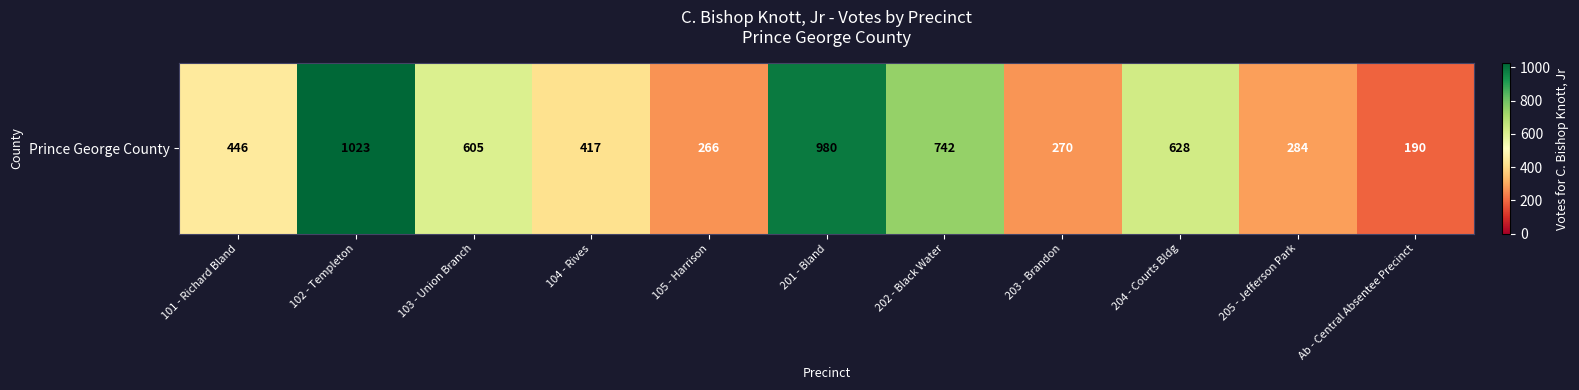

What is the sum of all values?

5851